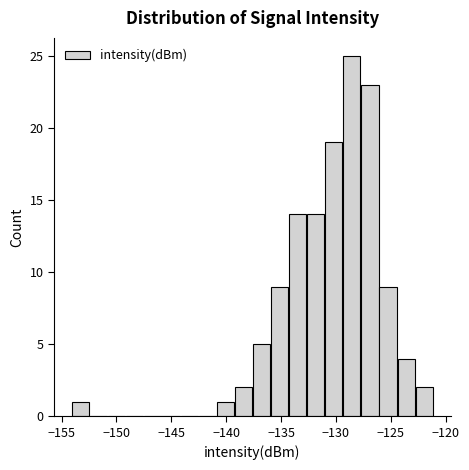

Read against the x-axis, roughly where is the centre of the tallest bar?

-128.5